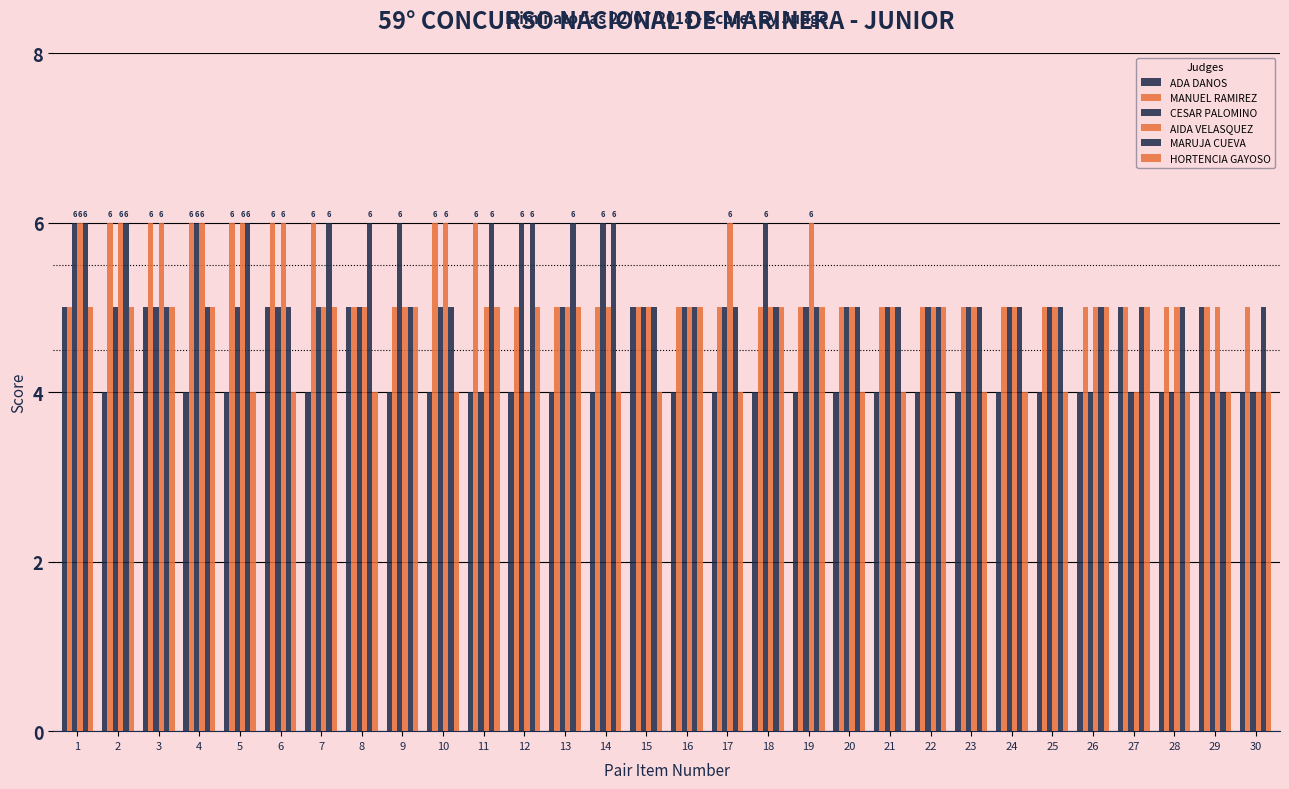

How many series are shown in this chart?

6